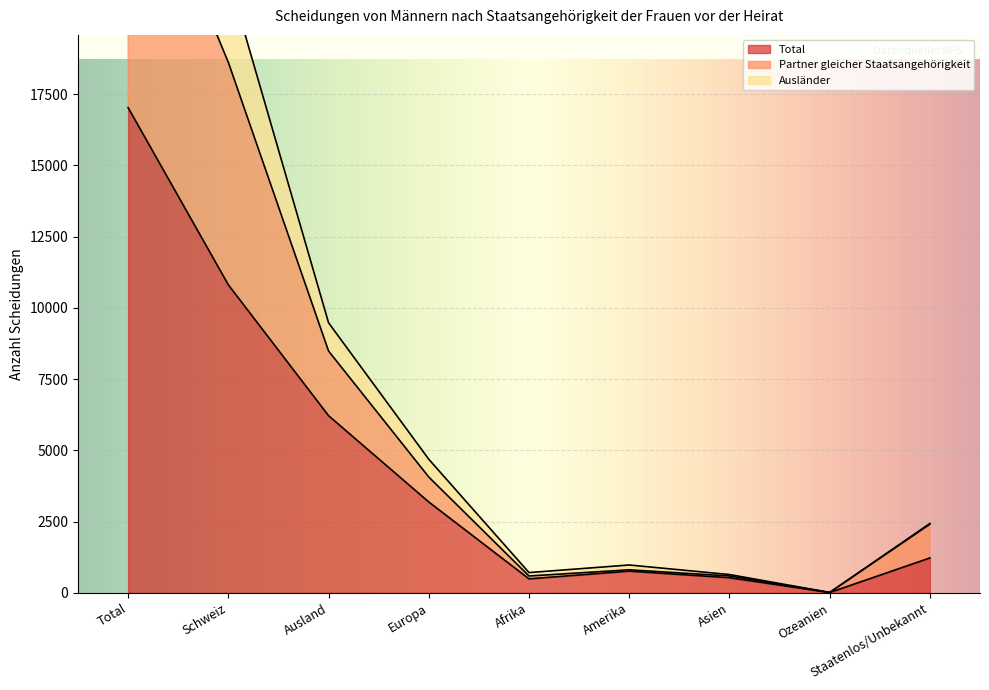

What is the maximum value for Partner gleicher Staatsangehörigkeit?

31098